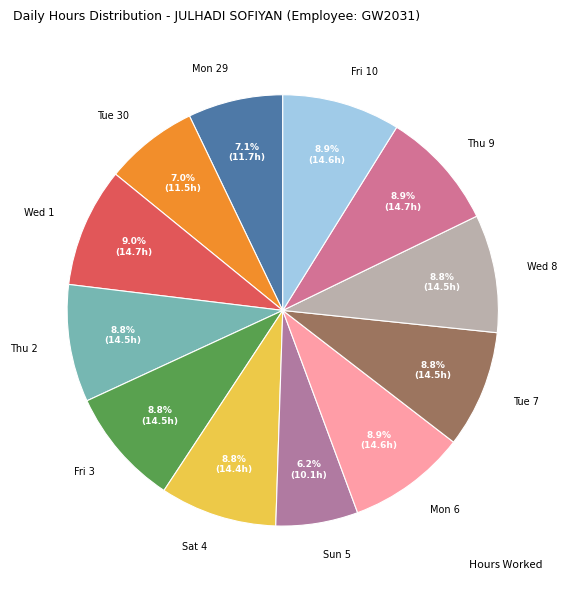

Combined, do Tue 30 and Thu 9 account for over 50%?

No